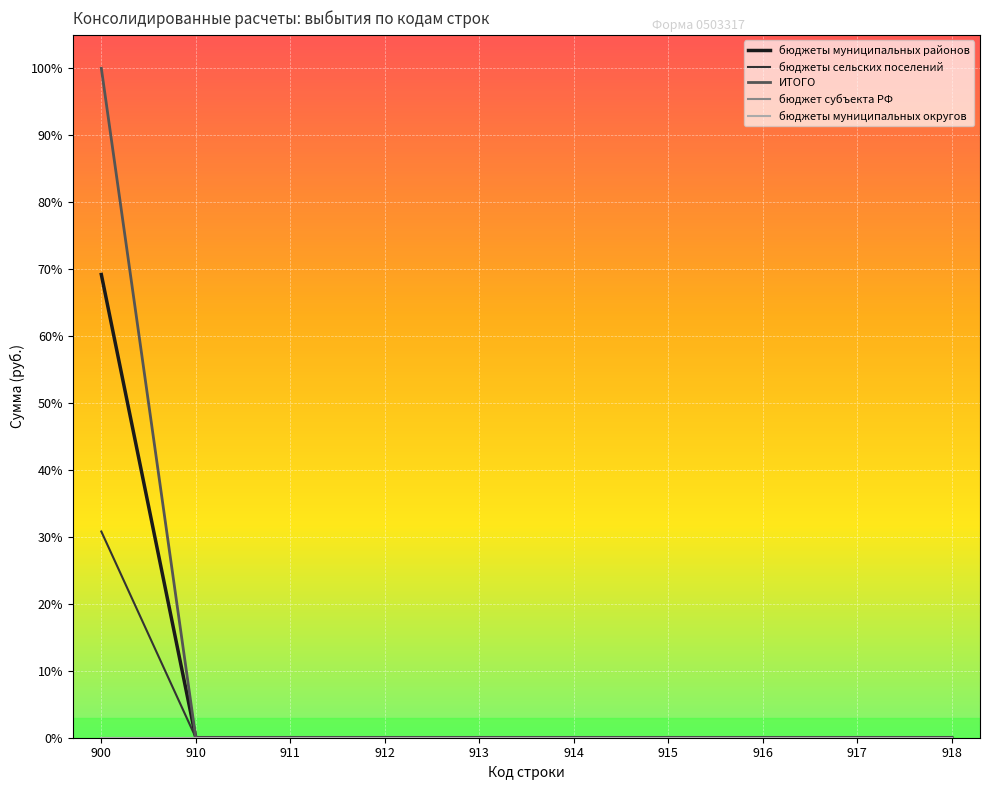

Which series changed the most between 911 and 913?

бюджеты муниципальных районов